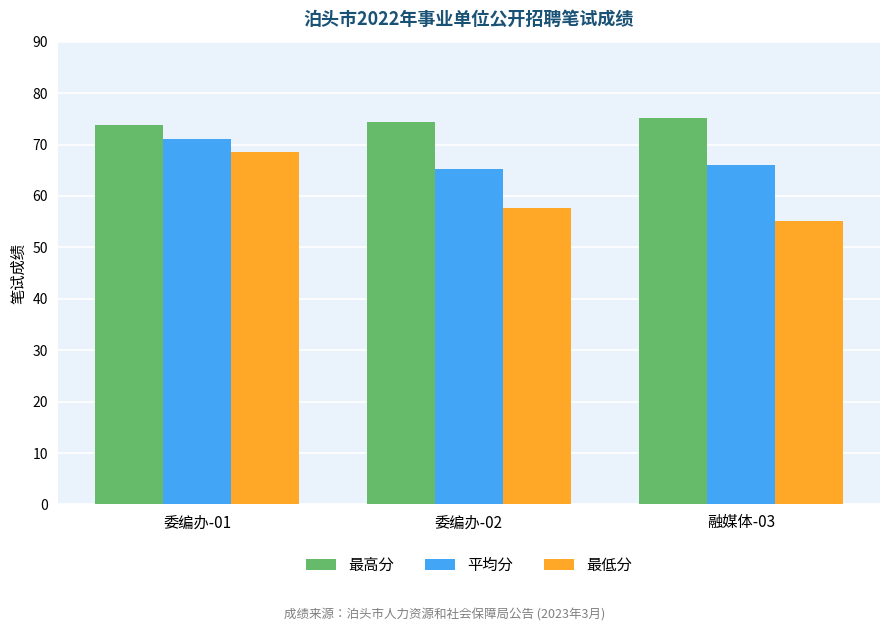

Is the value of 最低分 at 委编办-01 greater than the value of 最高分 at 融媒体-03?

No